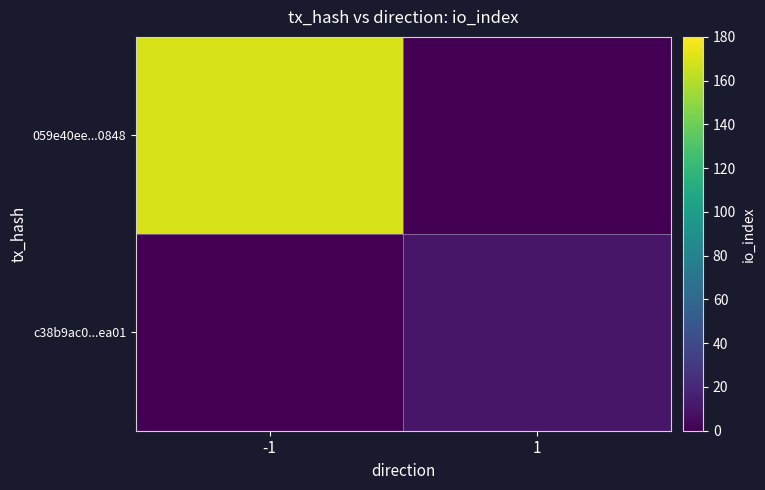

What is the maximum value shown in the chart?

169